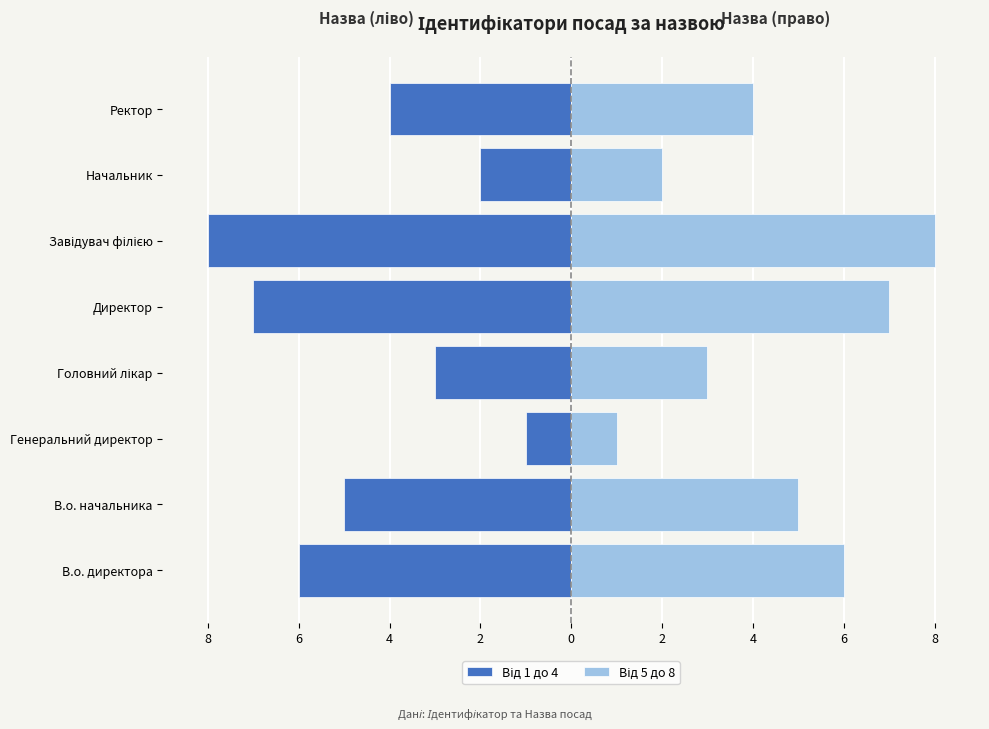

Are the bars horizontal?

Yes